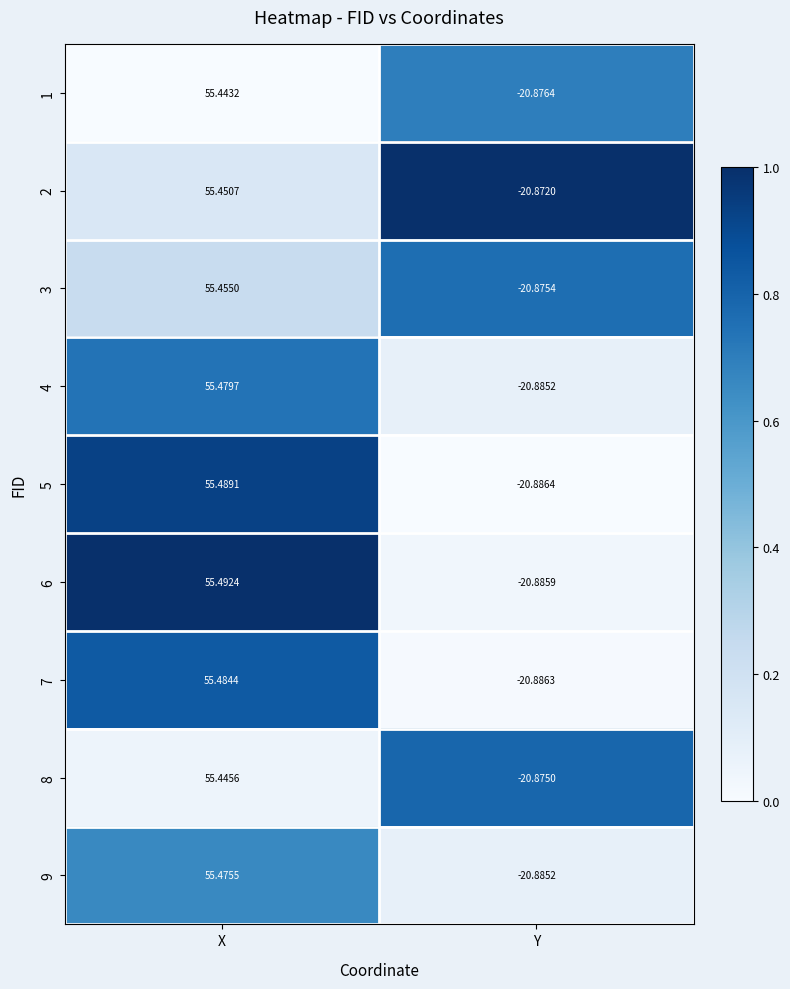

At which label is 4 closest to 17?

Y